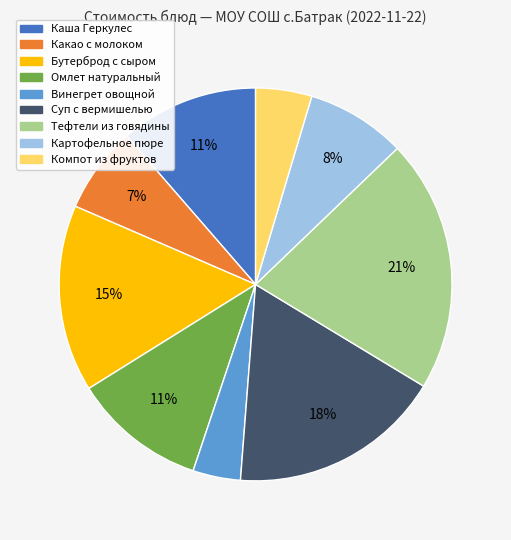

Is there any slice that represents more than half of the pie?

No